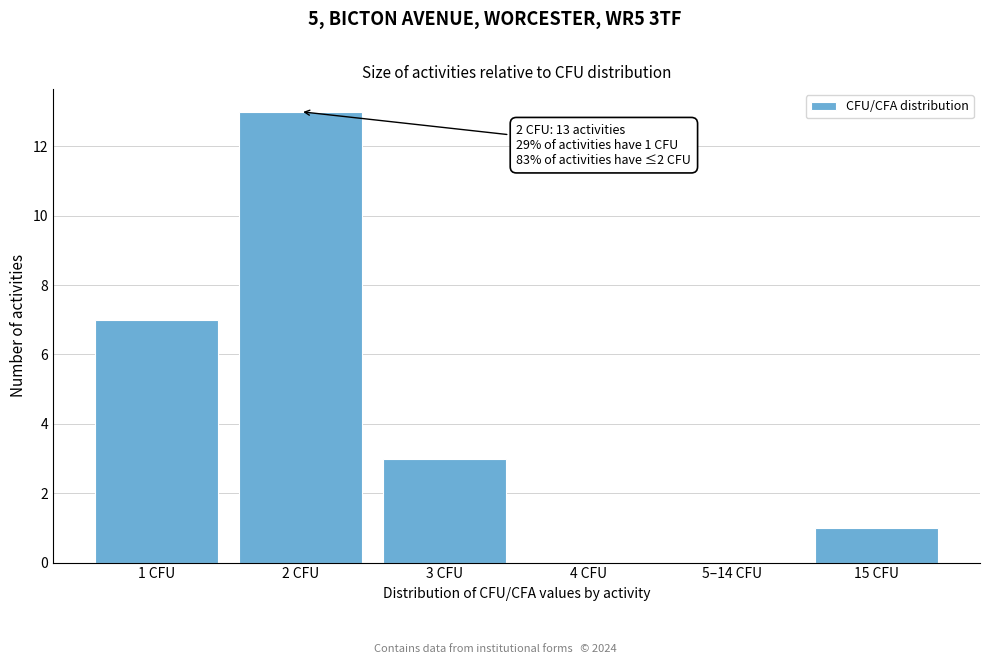

Reading right to left, extract all data points from this chart.

15 CFU=1	5–14 CFU=0	4 CFU=0	3 CFU=3	2 CFU=13	1 CFU=7